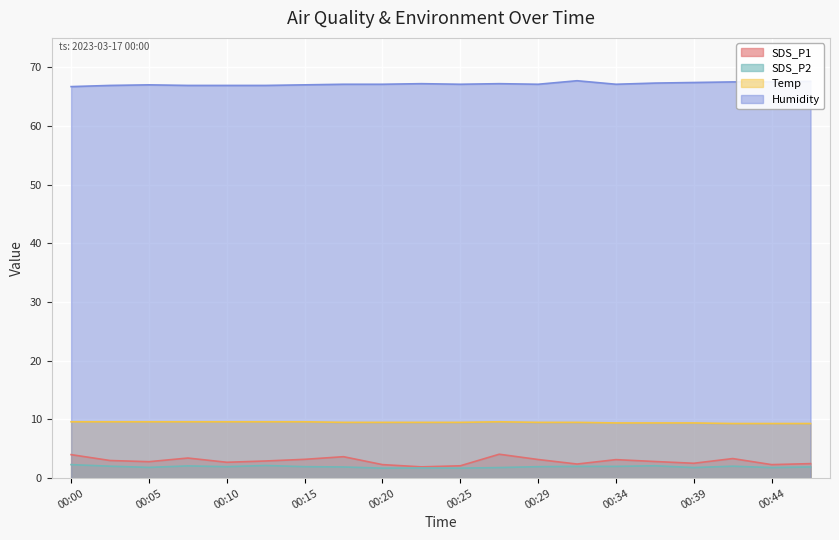

In Temp, how many points are higher than both neighbors (excluding endpoints)?

1